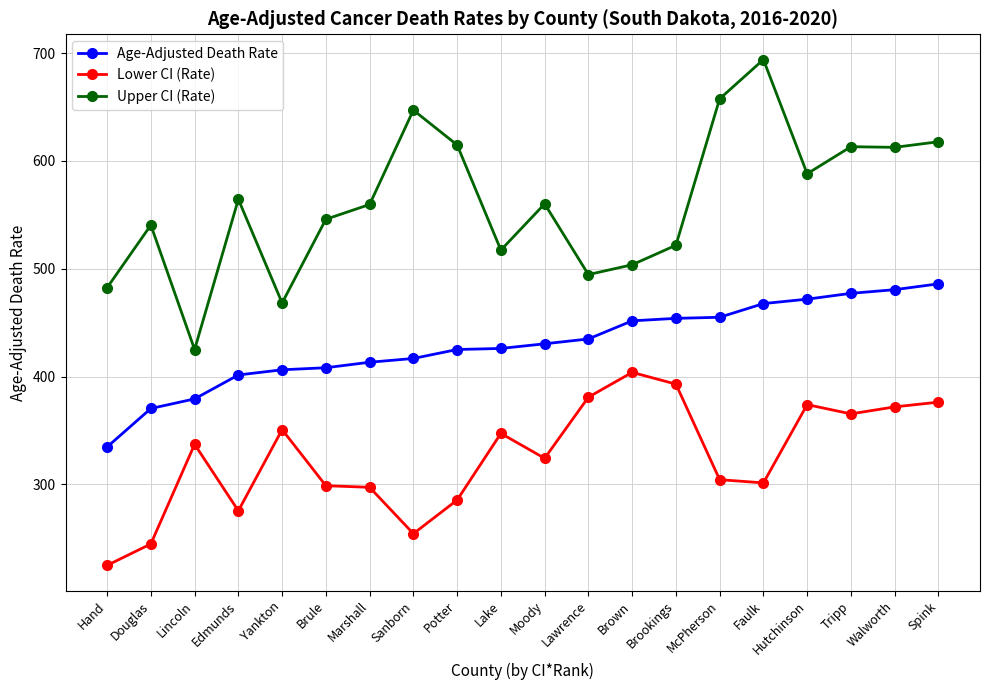

How many series are shown in this chart?

3